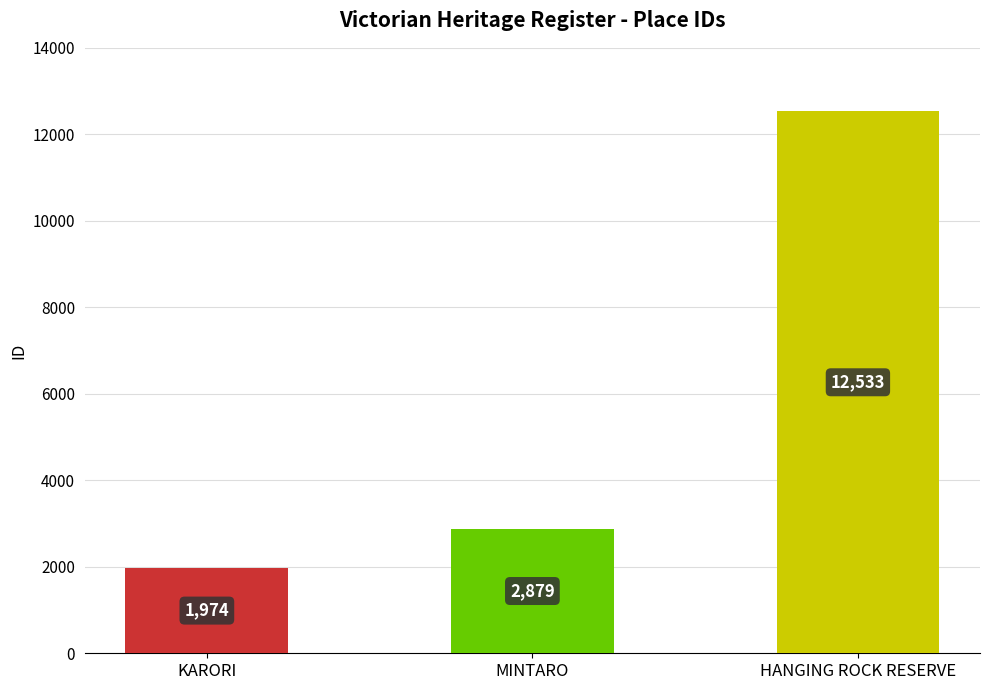

Reading left to right, list all the values displayed in this chart.

1974	2879	12533